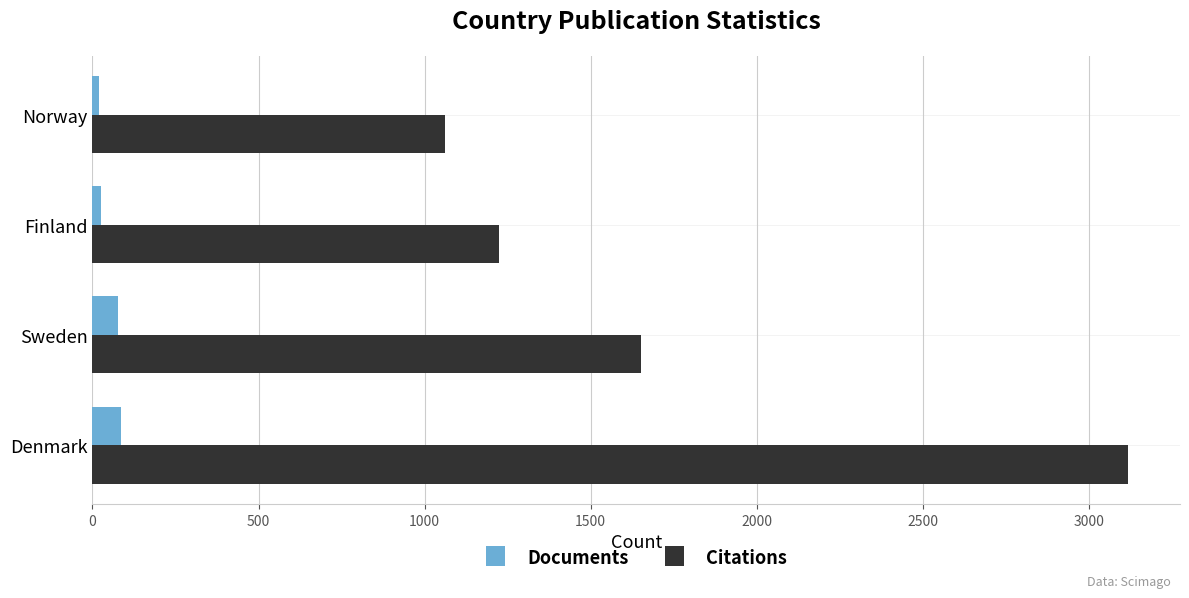

What are all the series names shown in the legend?

Documents, Citations